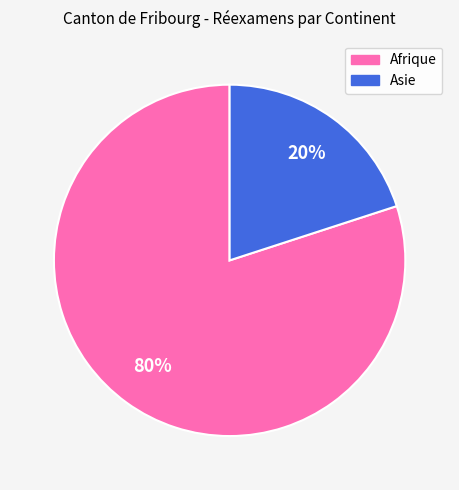

Count the number of slices in the pie.

2